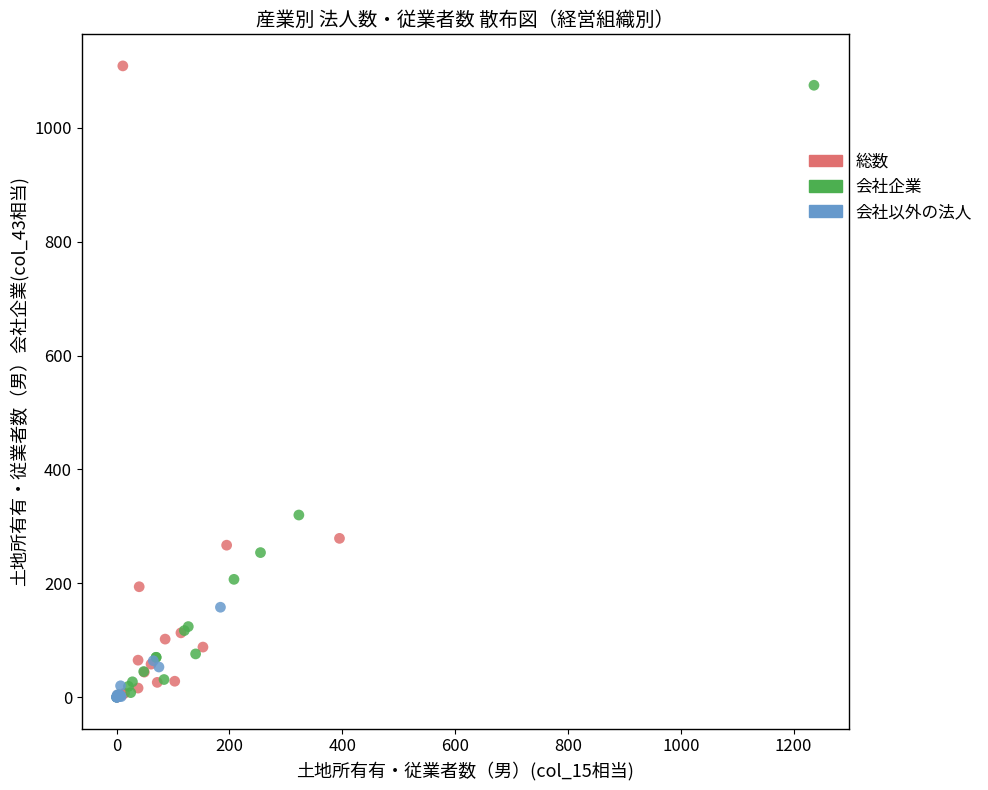

Which series contains the highest Y value?

総数